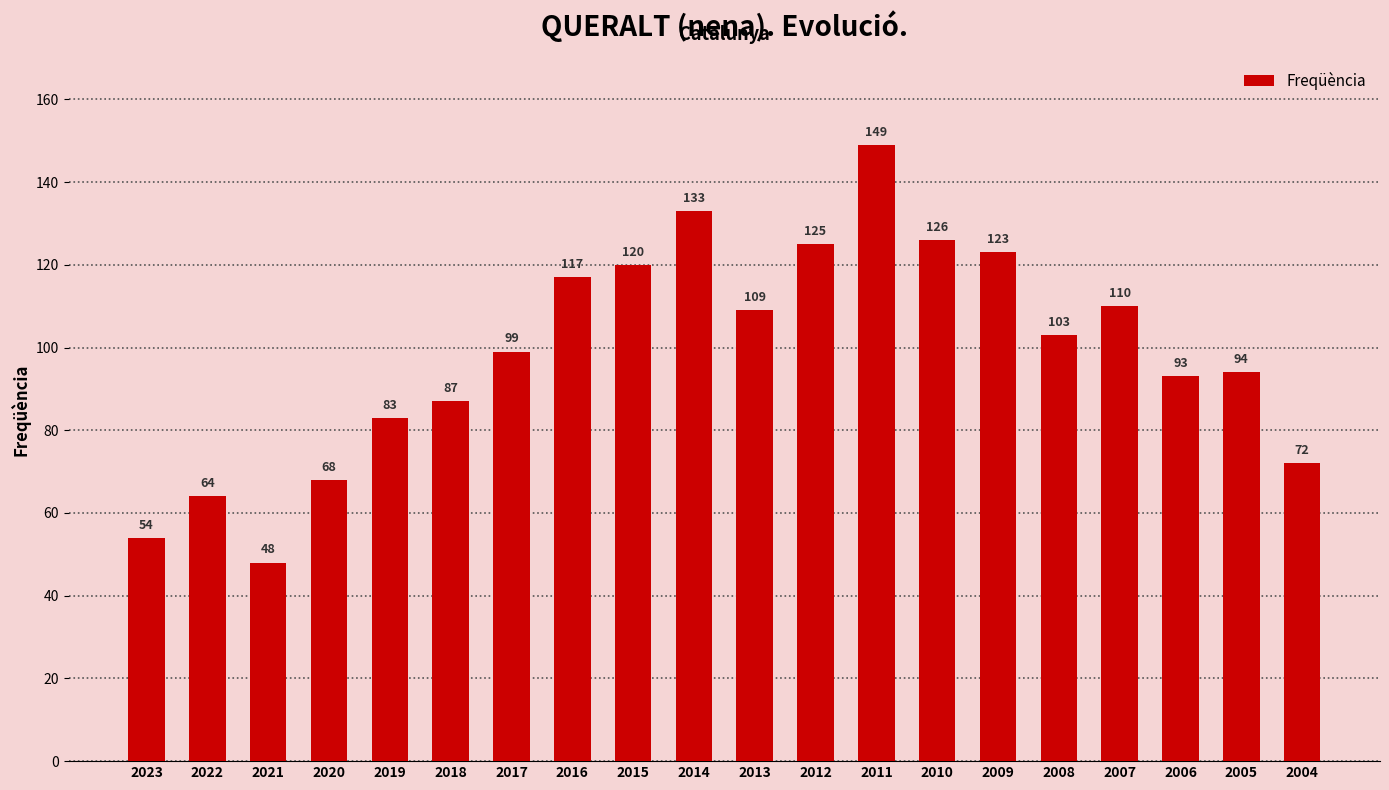

Read the value at 2019, to the nearest 5.

85